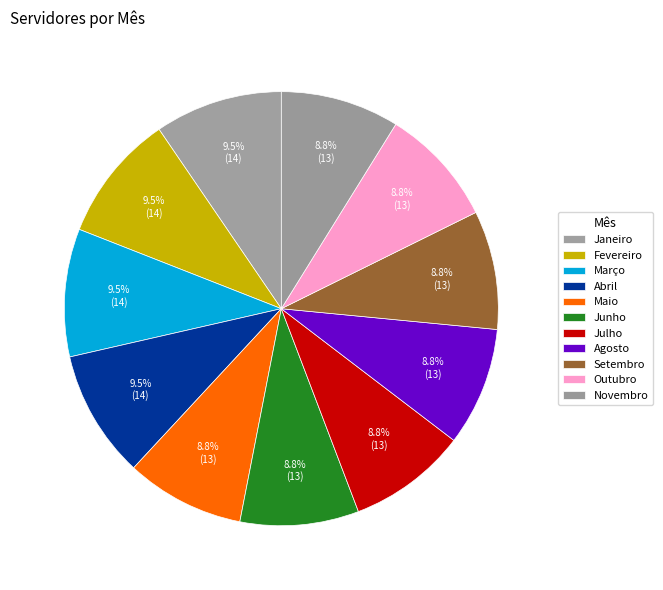

Combined, do Setembro and Outubro account for over 50%?

No